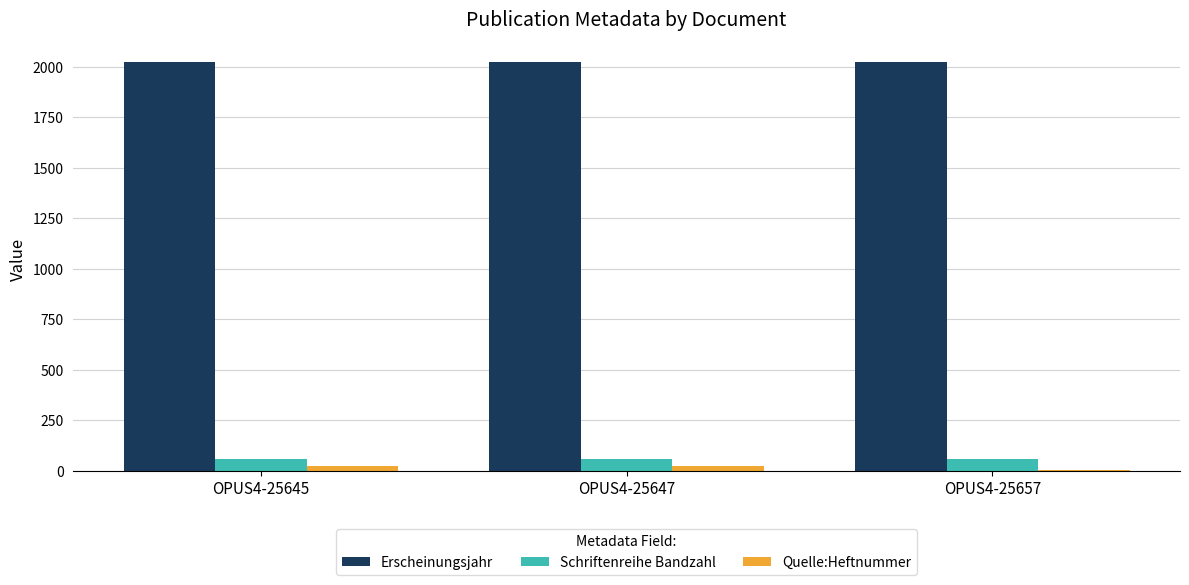

Read the Erscheinungsjahr value at OPUS4-25657.

2022